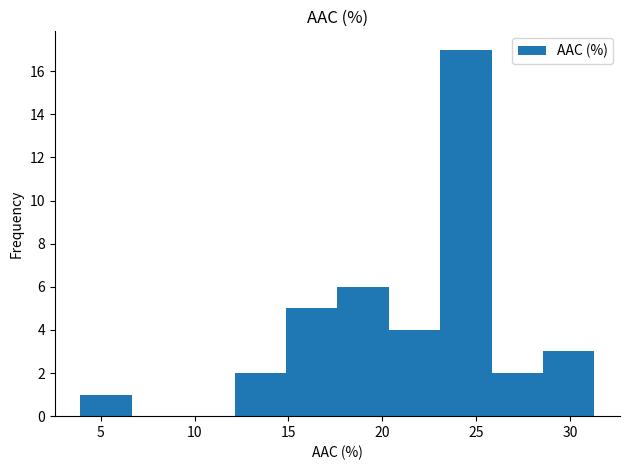

How tall is the bar that spans 4.0 to 6.5 on the x-axis? Neither the bar edges nor the heights are printed on the chart, so give them approximately, as read against the axes.

1